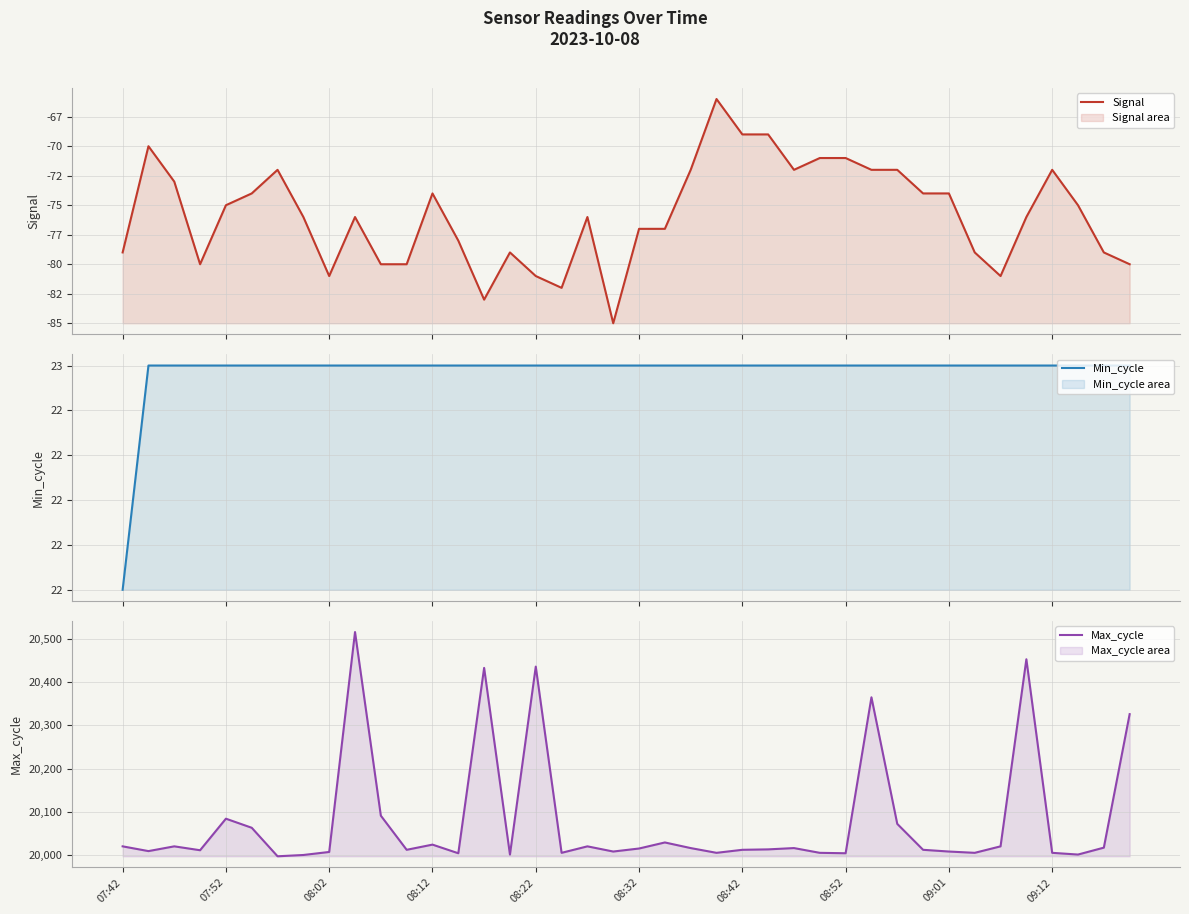

What position from the right is 29?

11